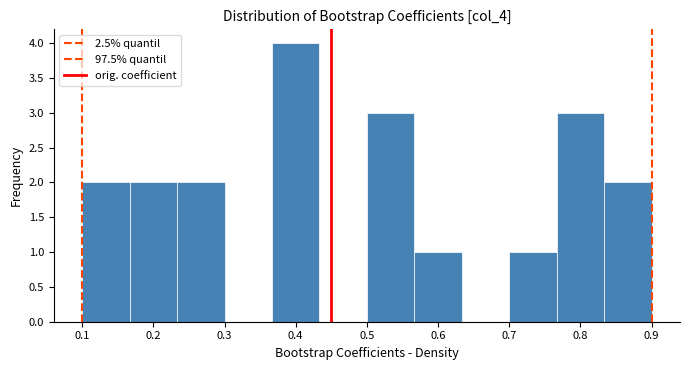

What is the height of the bar covering 0.77 to 0.83 on the x-axis? Neither the bar edges nor the heights are printed on the chart, so give them approximately, as read against the axes.

3